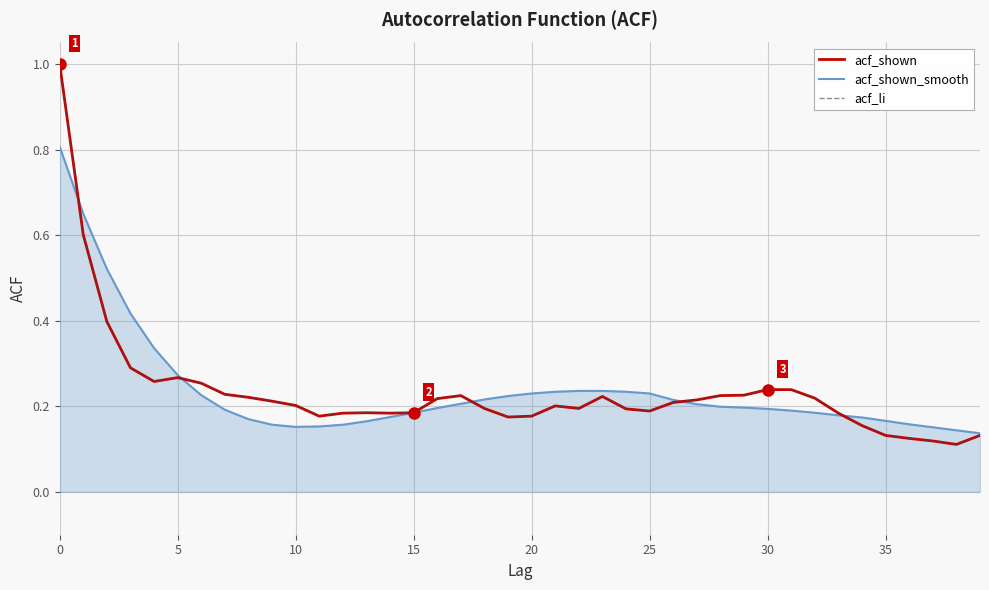

Does the chart display data point markers on the line(s)?

No